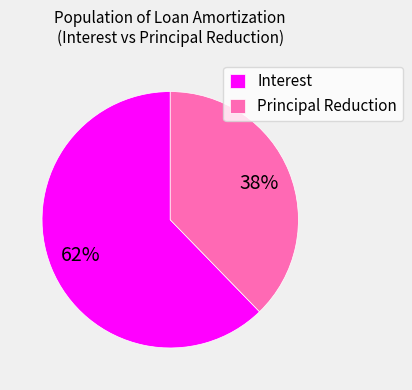

How many segments does this pie chart have?

2